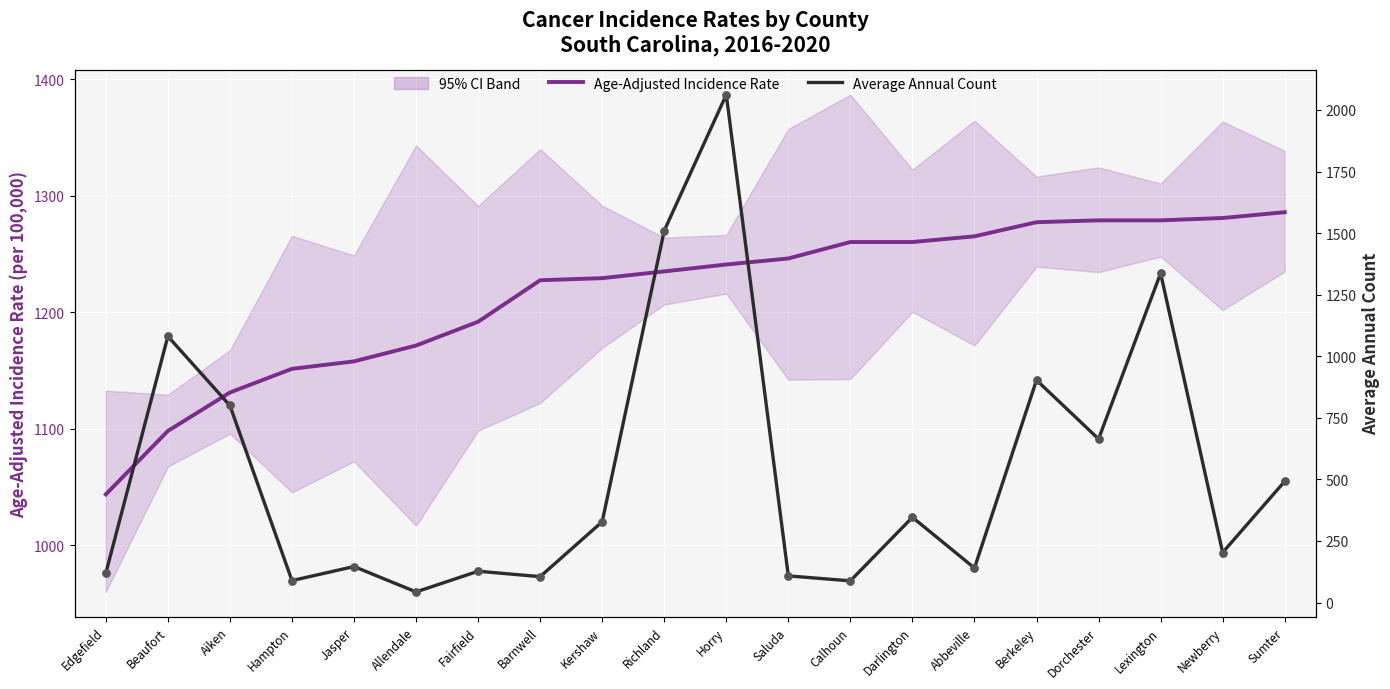

Which series has the largest total across all categories?

Age-Adjusted Incidence Rate